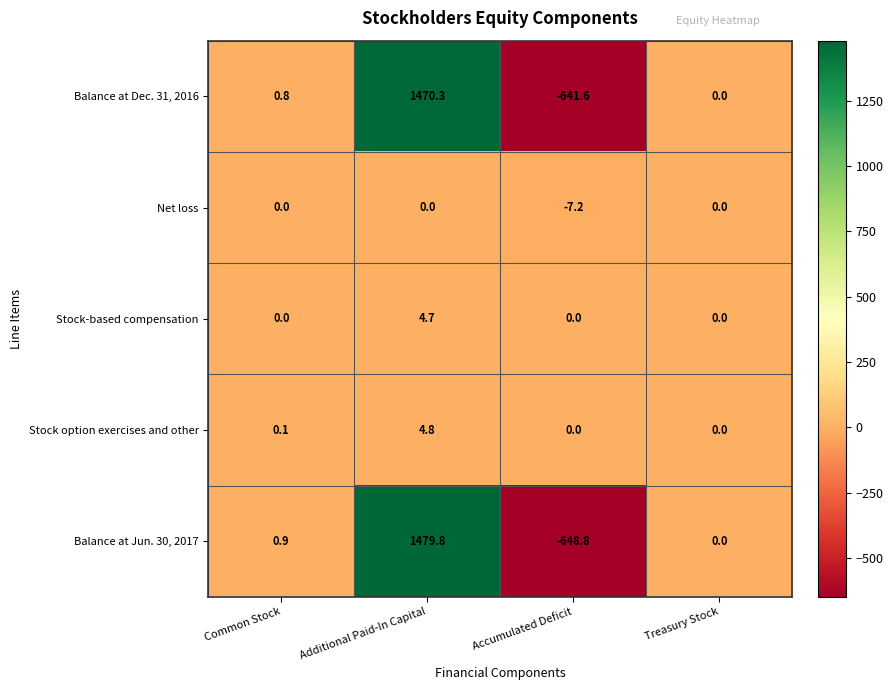

At which category does the chart reach its peak across all series?

Additional Paid-In Capital